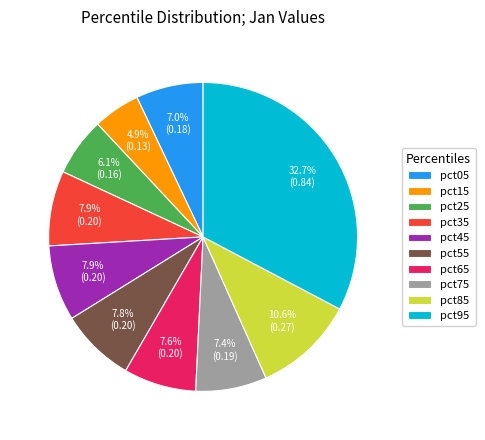

How much of the chart is everything except pct25?

93.9%